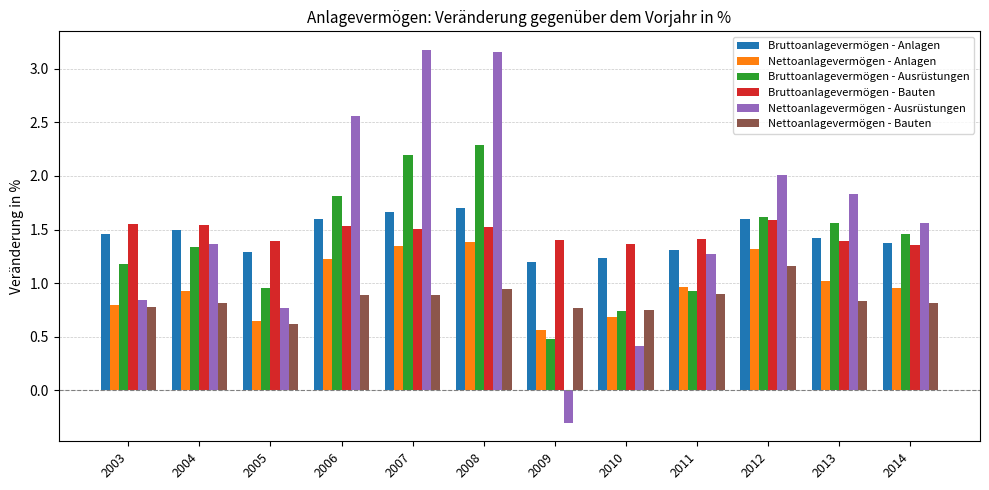

Which series has the widest spread of values?

Nettoanlagevermögen - Ausrüstungen